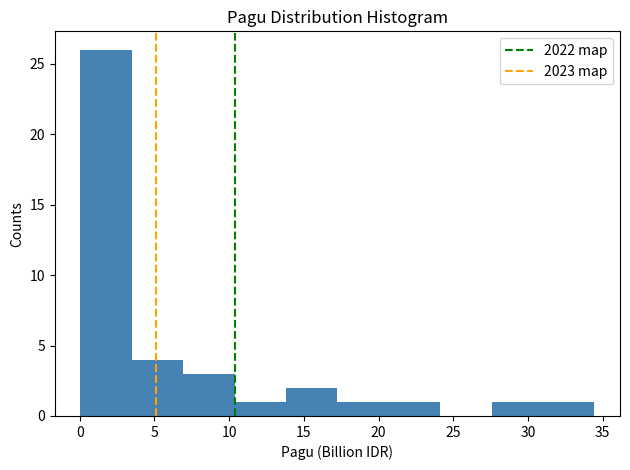

How tall is the bar that spans 0.0 to 3.5 on the x-axis? Neither the bar edges nor the heights are printed on the chart, so give them approximately, as read against the axes.

26